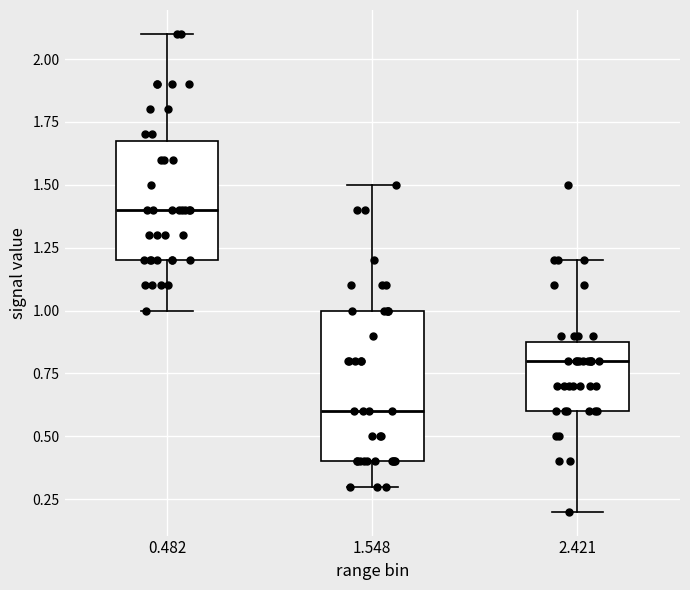

Reading left to right, transcribe this box plot: for each box, give where its median line is, the range the box spans, and where its two whiskers end, as read against the y-axis. The values are not printed on the chart, so give them approximately, as read against the axis.

0.482: median 1.4, box 1.2 to 1.7, whiskers 1.0 to 2.1
1.548: median 0.6, box 0.4 to 1.0, whiskers 0.3 to 1.5
2.421: median 0.8, box 0.6 to 0.9, whiskers 0.2 to 1.2